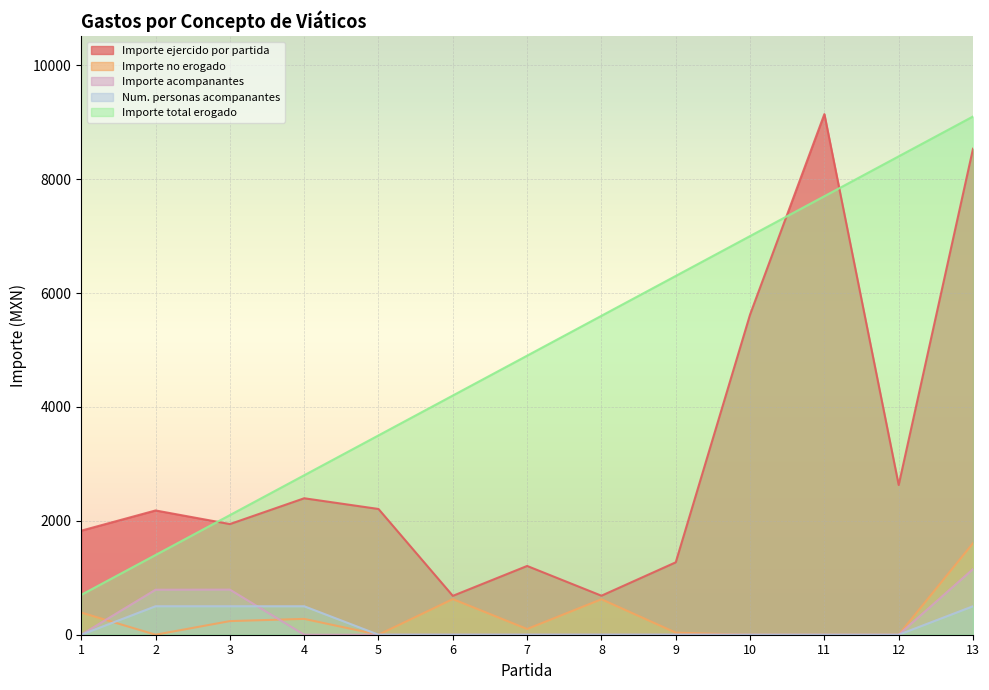

Where is the first local minimum for Importe ejercido por partida?

3